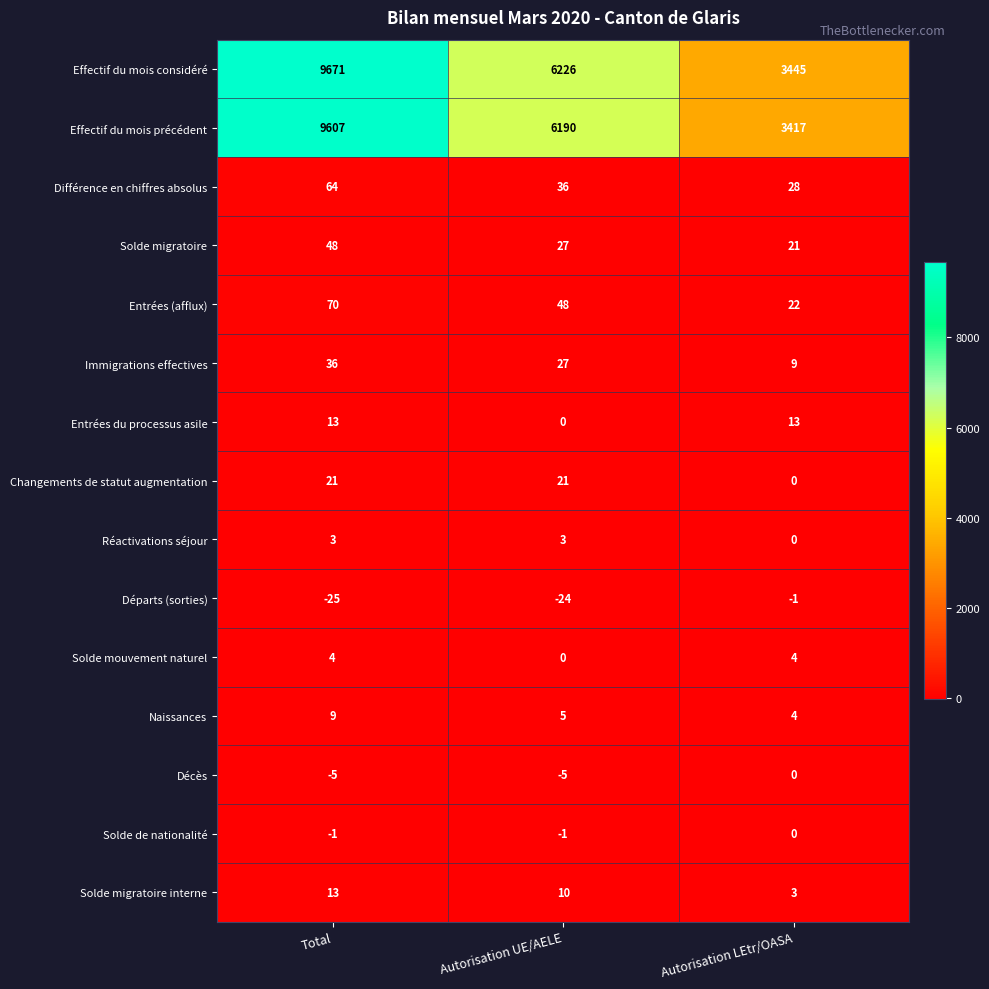

What is the minimum value shown in the chart?

-25